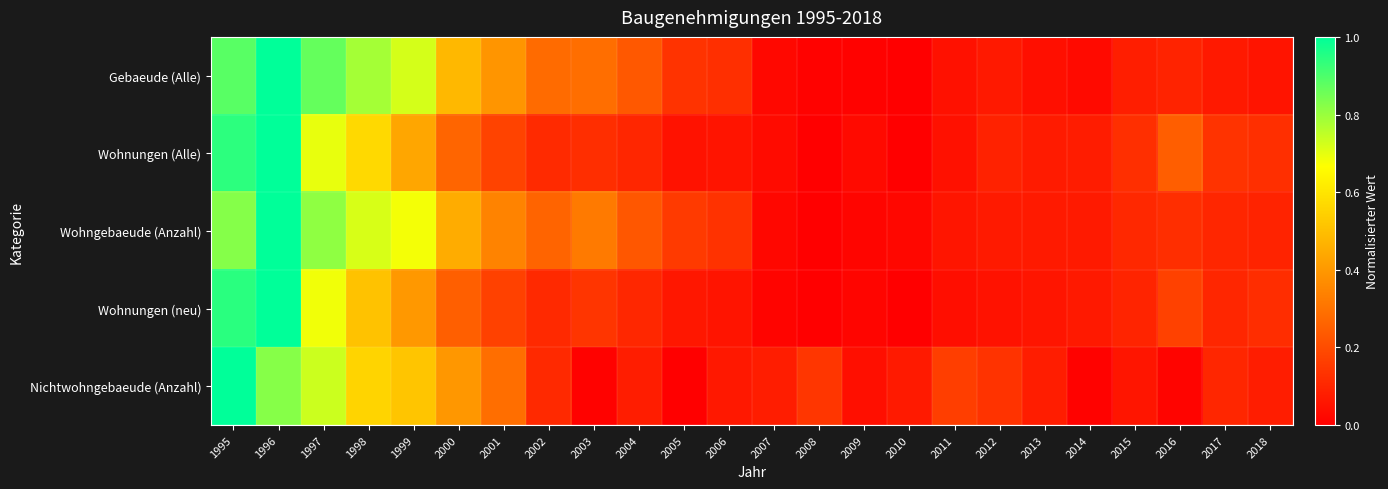

Which series has the widest spread of values?

Wohnungen (Alle)